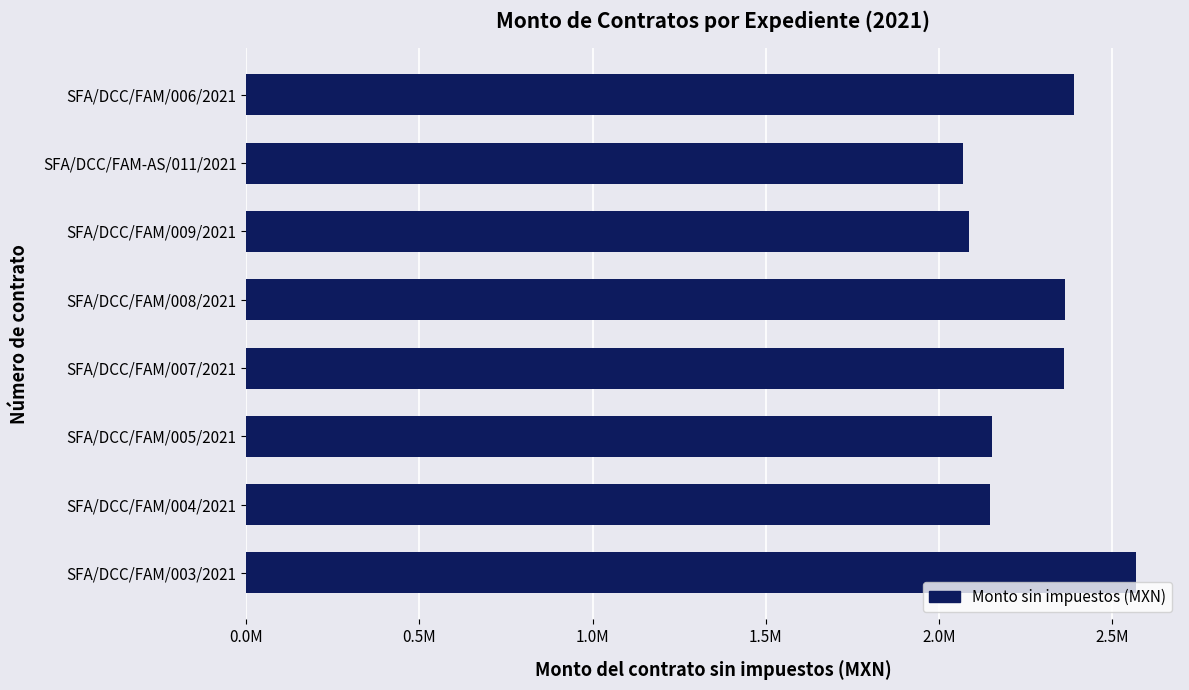

Does the chart contain any negative values?

No